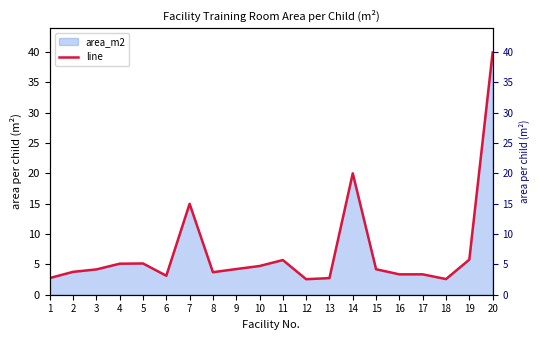

How many data points are less than 4?

9